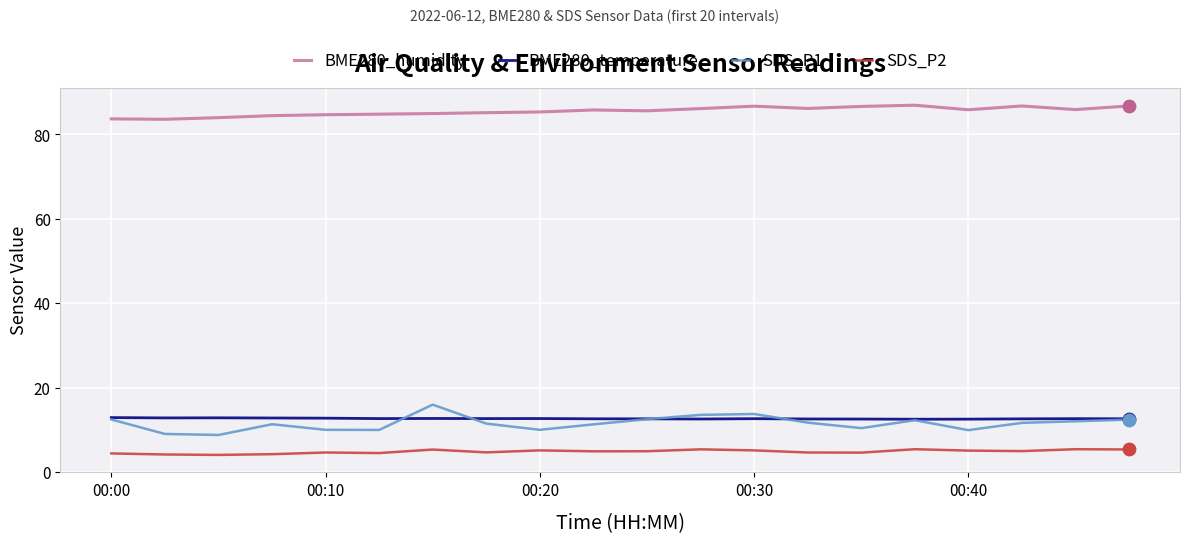

Which series has the widest spread of values?

SDS_P1